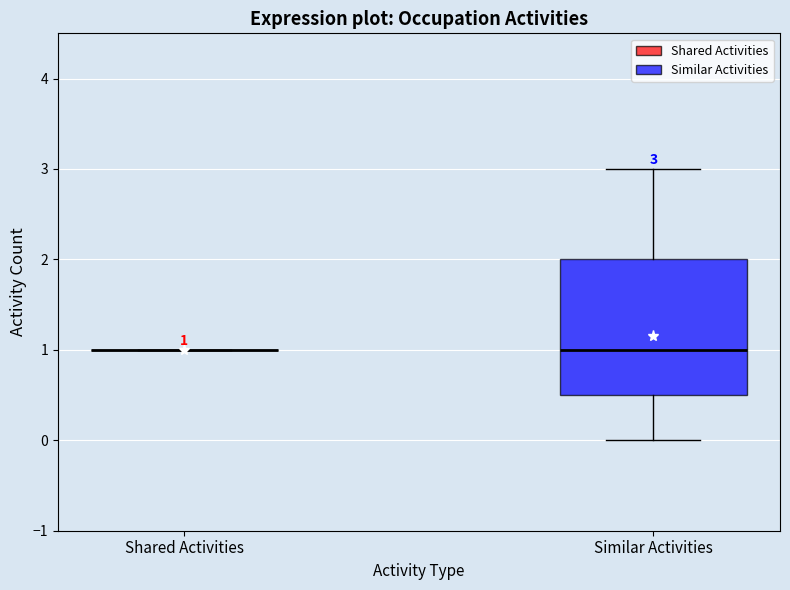

Comparing the boxes themselves (not the whiskers), which one is the tallest?

Similar Activities